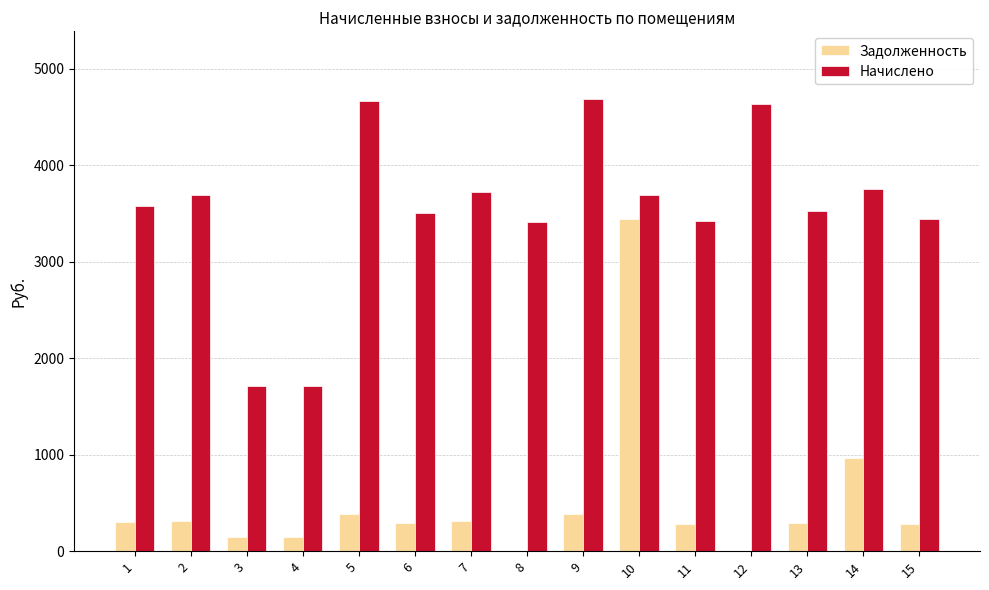

At which category is the sum across all series the highest?

10